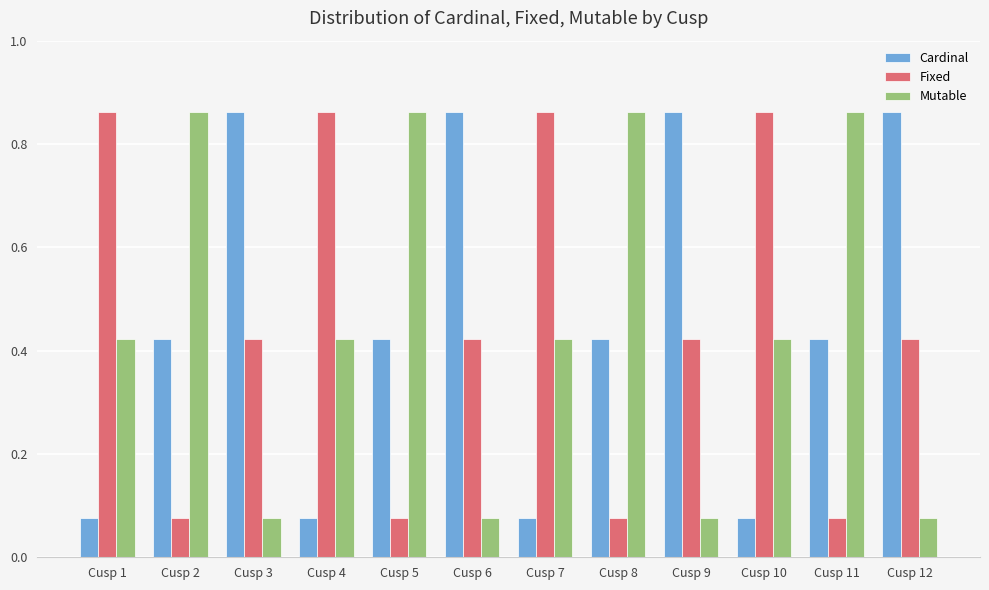

Is the value of Mutable at Cusp 4 greater than the value of Fixed at Cusp 7?

No